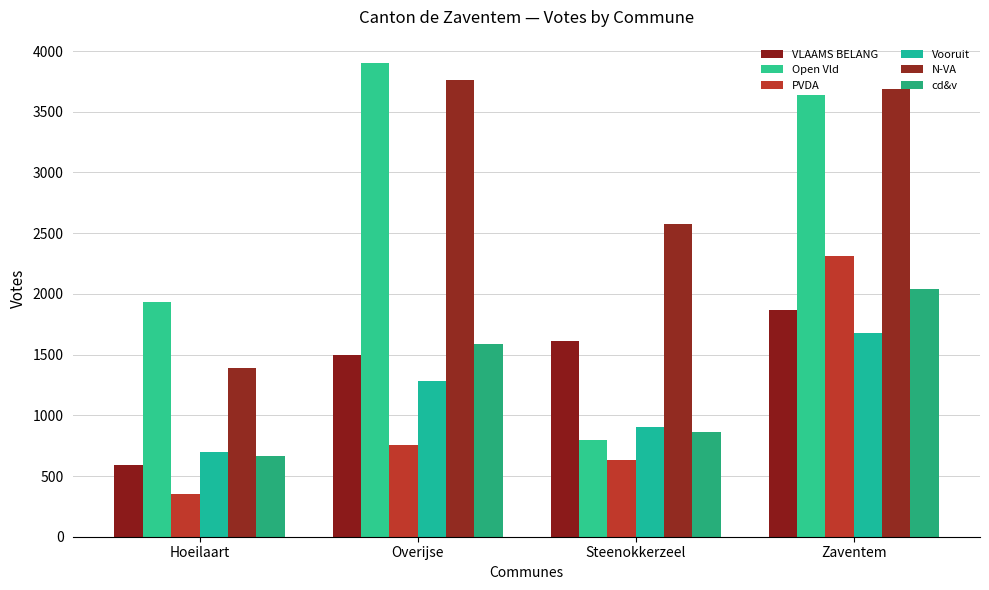

Rank the series by their maximum value, from lowest to highest.

Vooruit, VLAAMS BELANG, cd&v, PVDA, N-VA, Open Vld